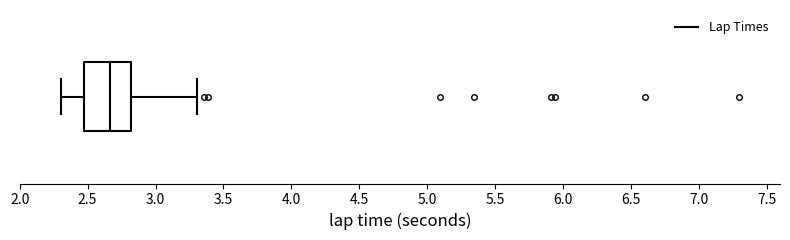

Where is the right edge of the box on the x-axis? The values are not printed on the chart, so give them approximately, as read against the axis.

2.80